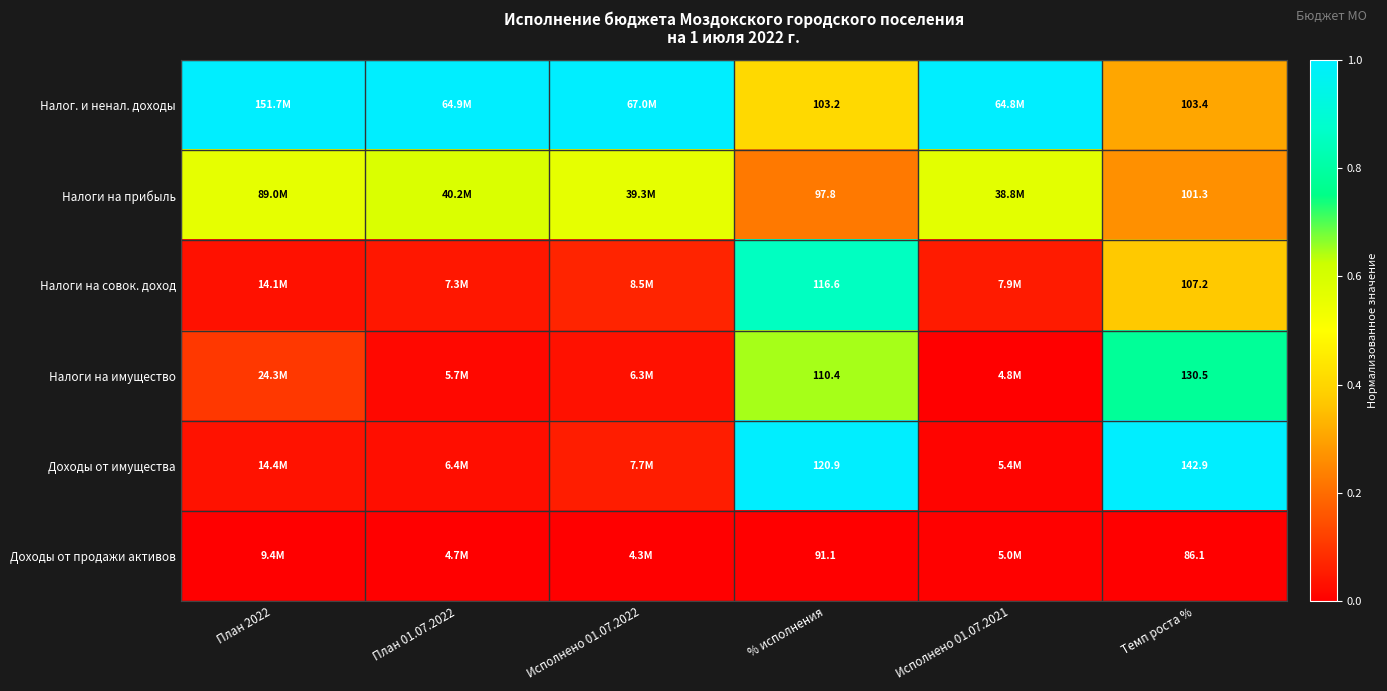

Is the value of Доходы от продажи активов at % исполнения greater than the value of Налоги на совок. доход at % исполнения?

No